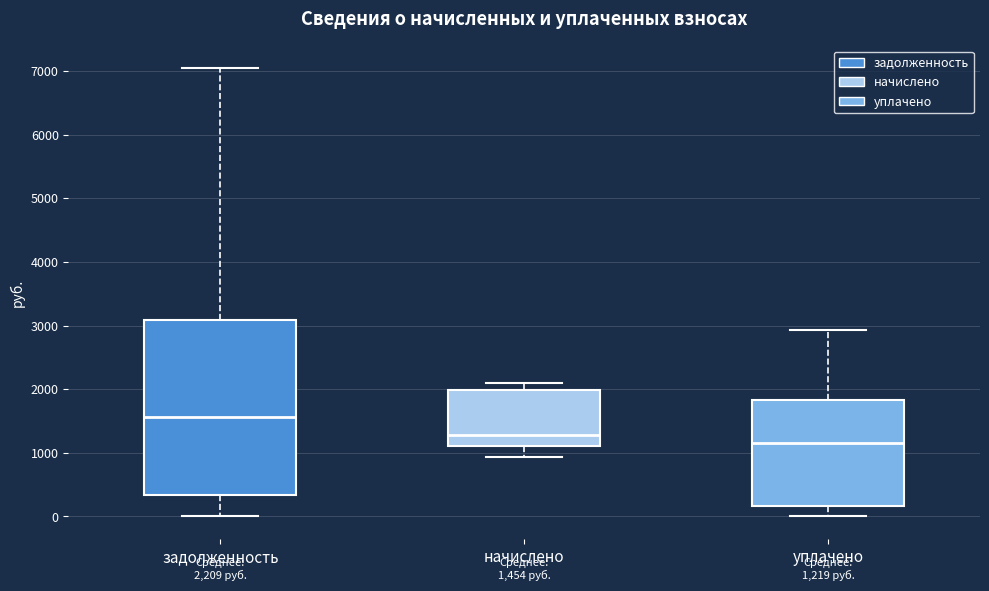

Which box has the lowest median line?

уплачено